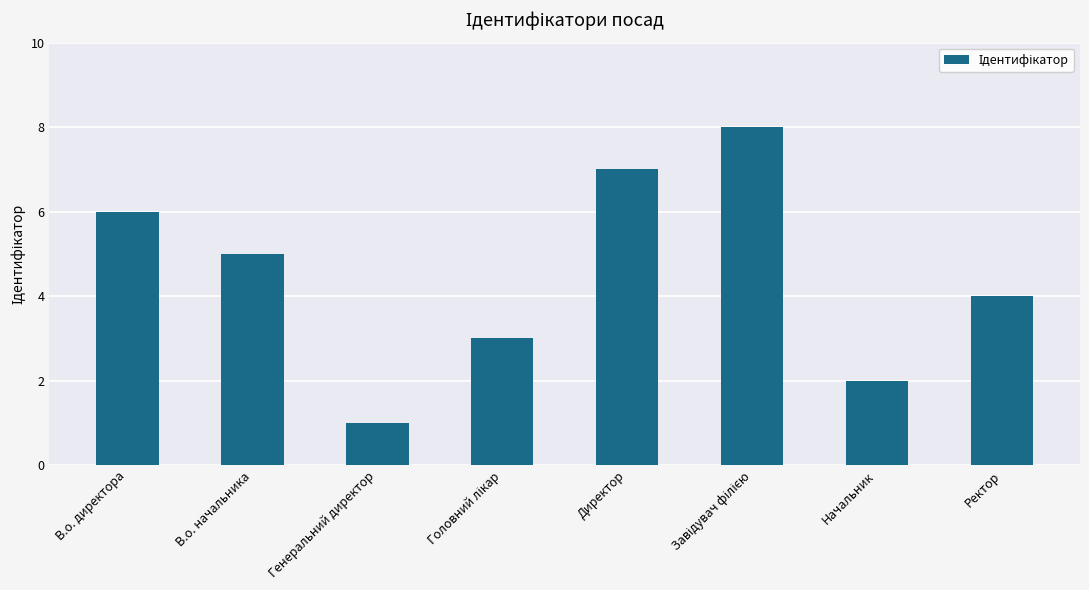

What is the maximum value shown in the chart?

8